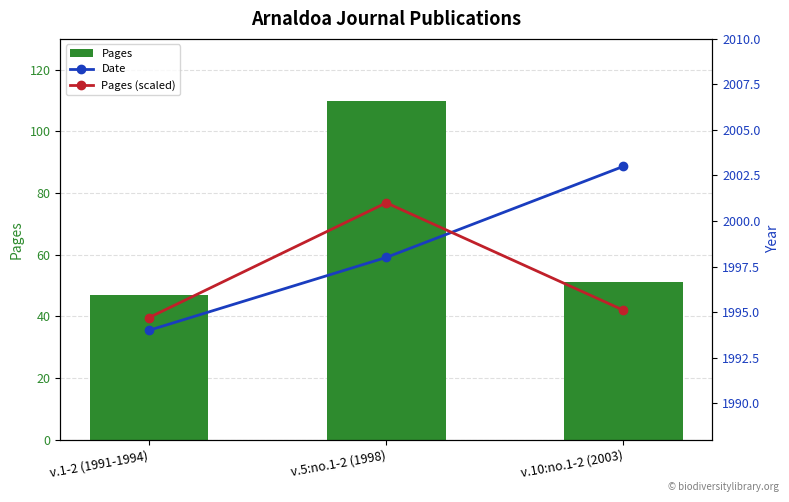

Where is Pages nearest to the value 78?

v.10:no.1-2 (2003)